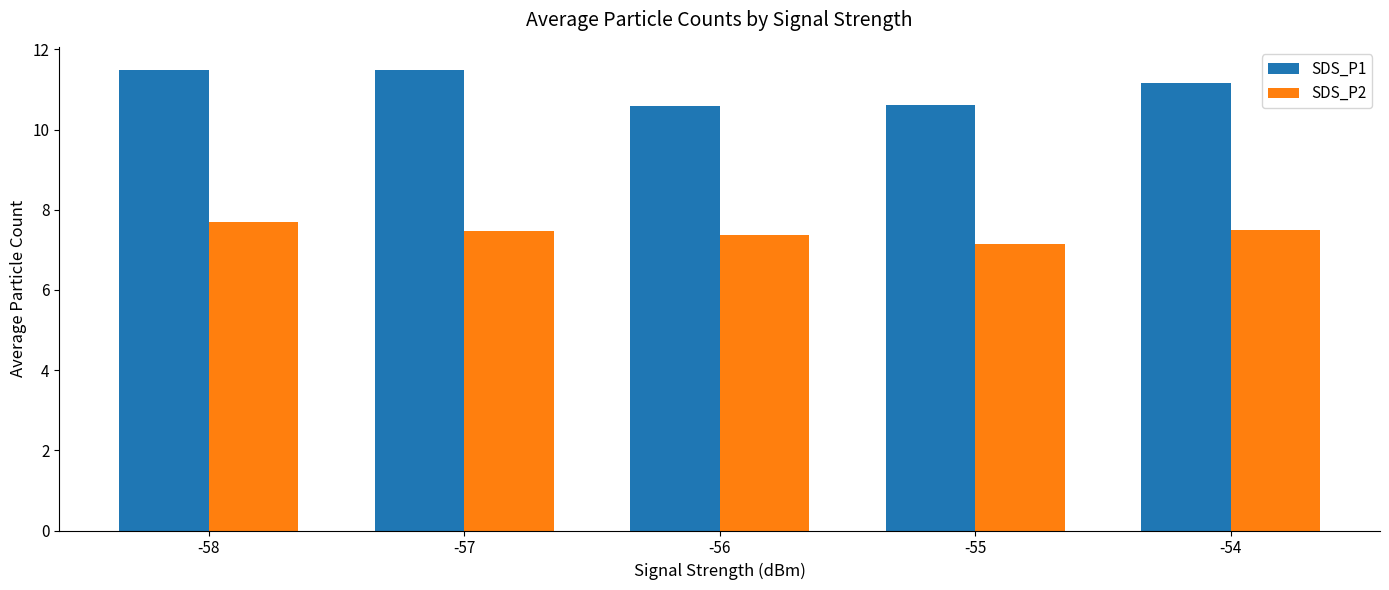

What is the value of the SDS_P1 bar at the 2nd from the left?

11.5